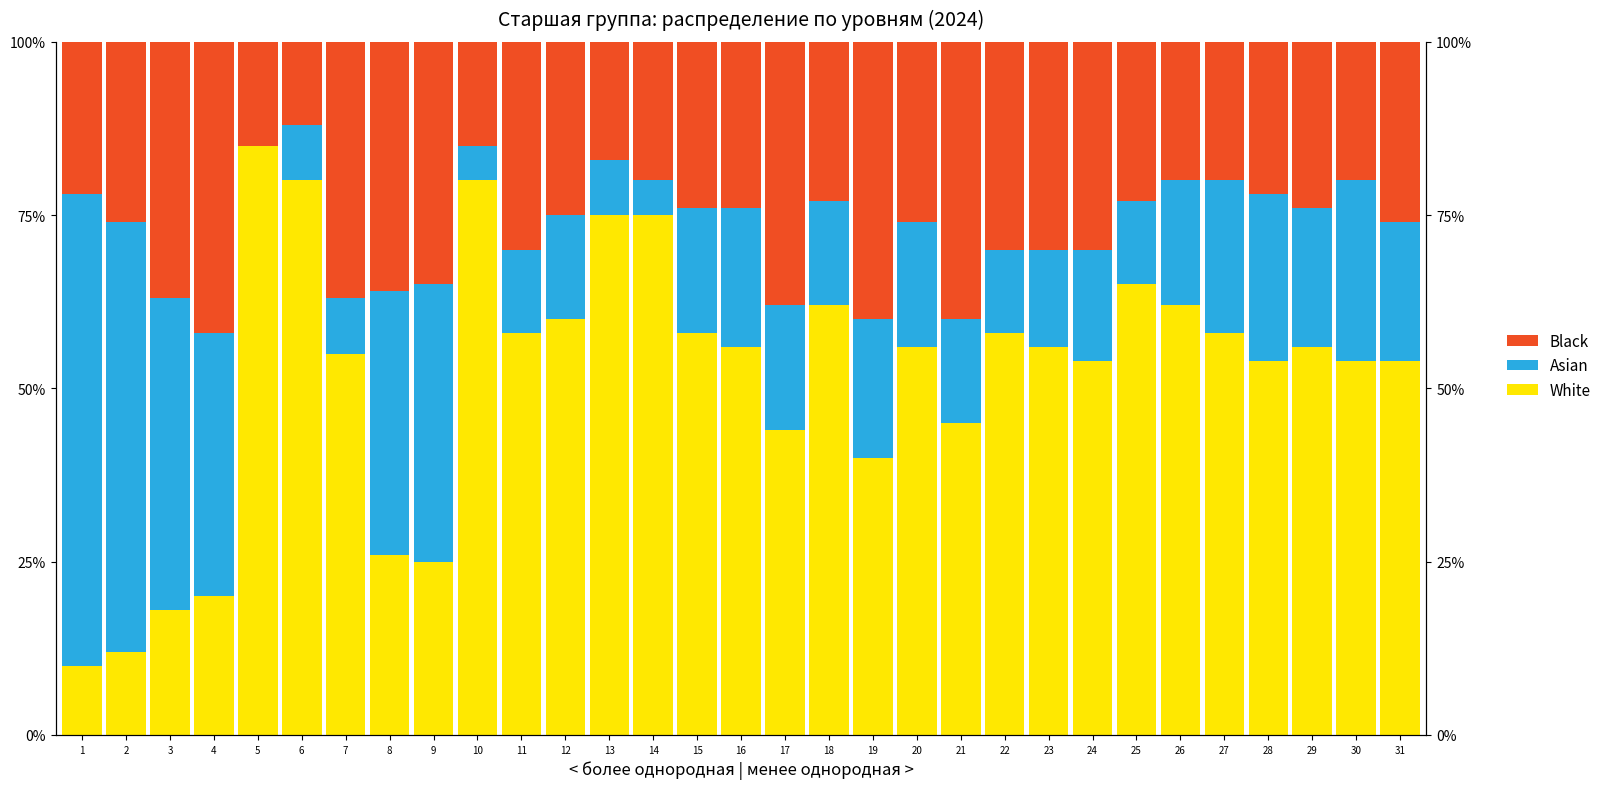

At which label does Black first exceed 25?

2